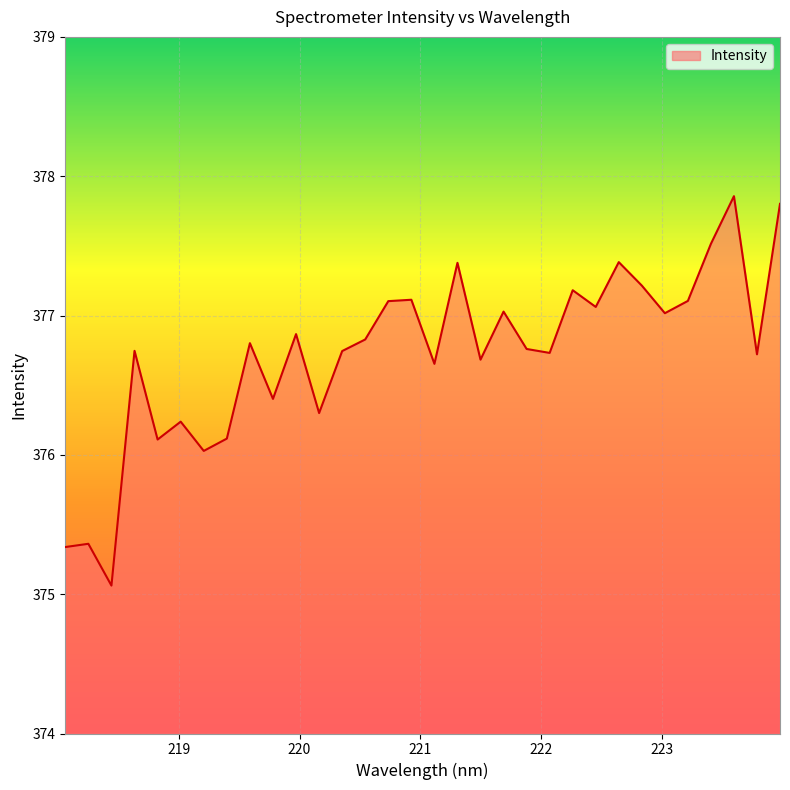

What is the maximum value shown in the chart?

377.9